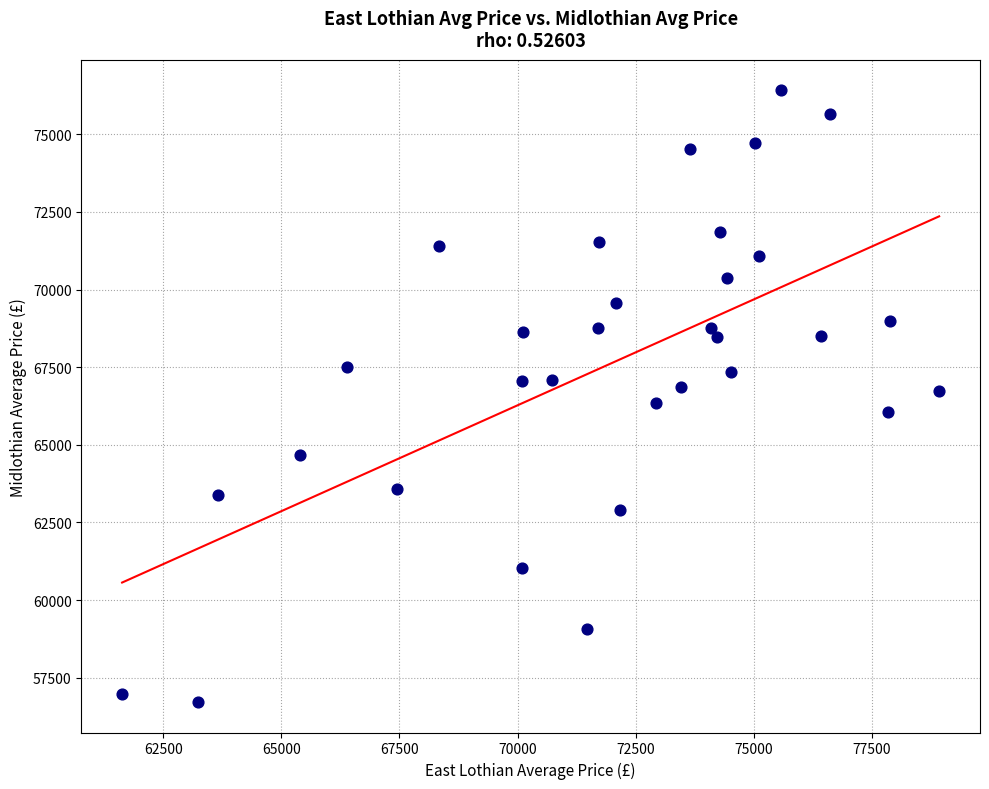

What is the range of X values (max minus min)?

17288.3